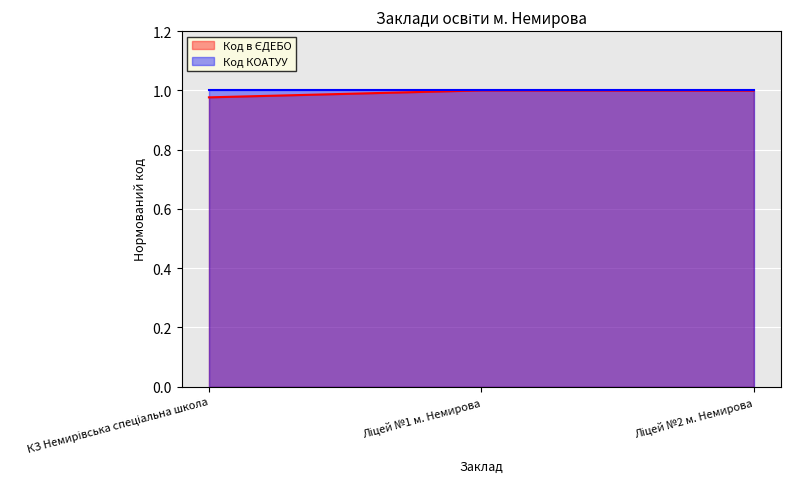

Approximately how many times larger is the value at Ліцей №2 м. Немирова compared to Ліцей №1 м. Немирова?

1.0